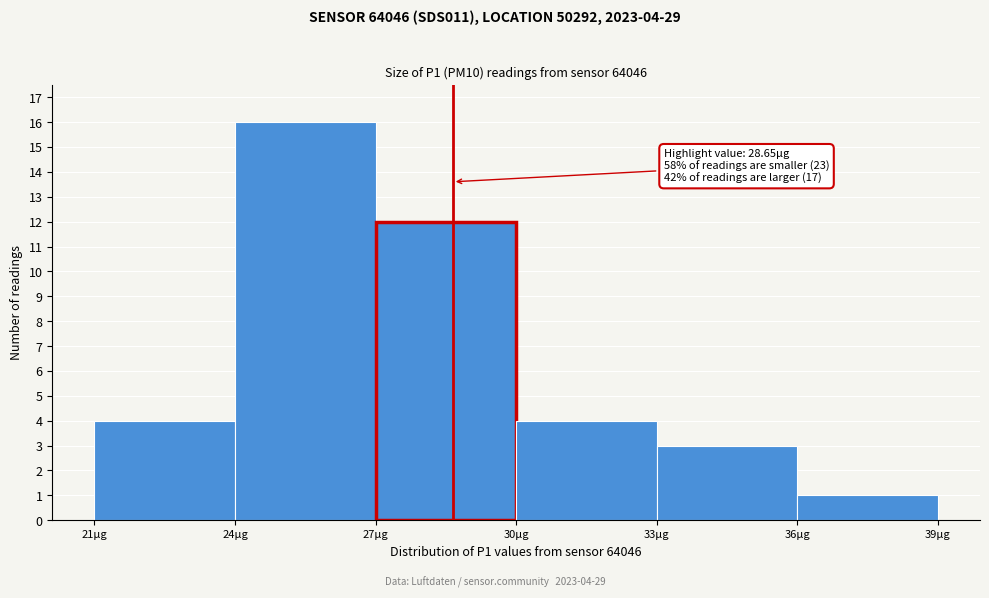

Over which range of the x-axis is the bar tallest?

24 to 27